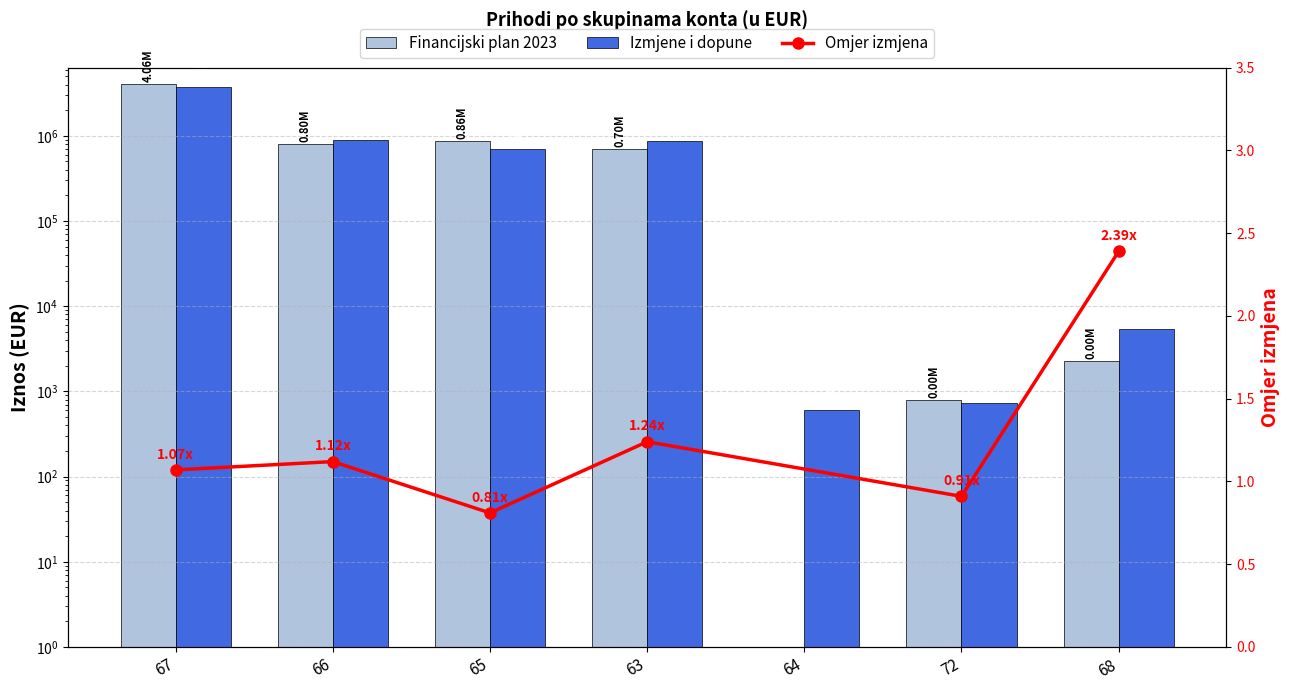

Which series has the largest total across all categories?

Financijski plan 2023